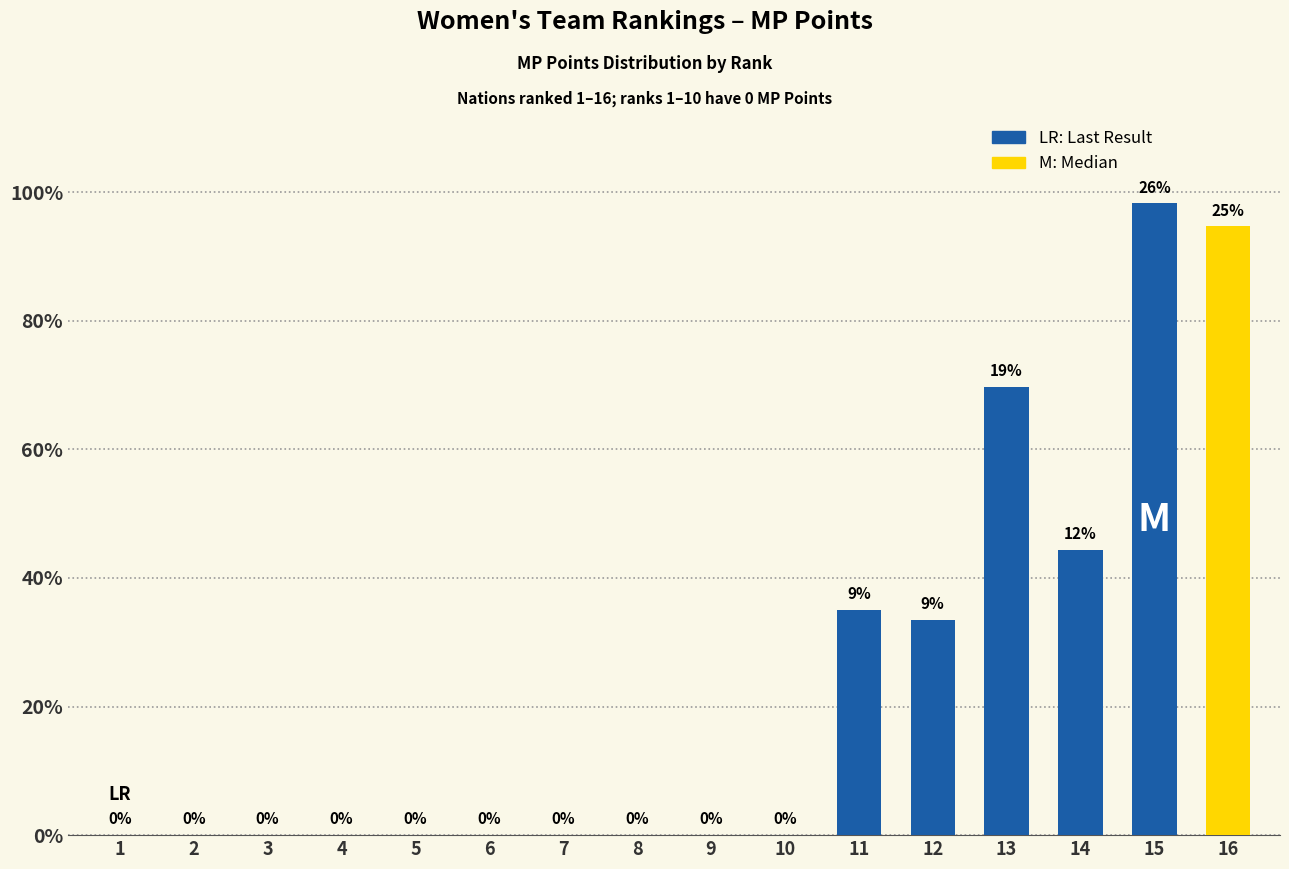

Between 6 and 14, which is larger?

14